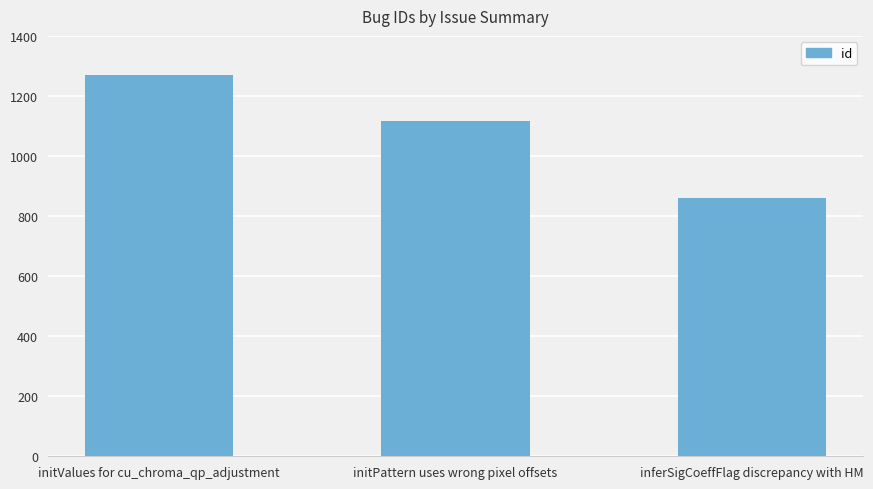

Rank the categories by value from highest to lowest.

initValues for cu_chroma_qp_adjustment, initPattern uses wrong pixel offsets, inferSigCoeffFlag discrepancy with HM